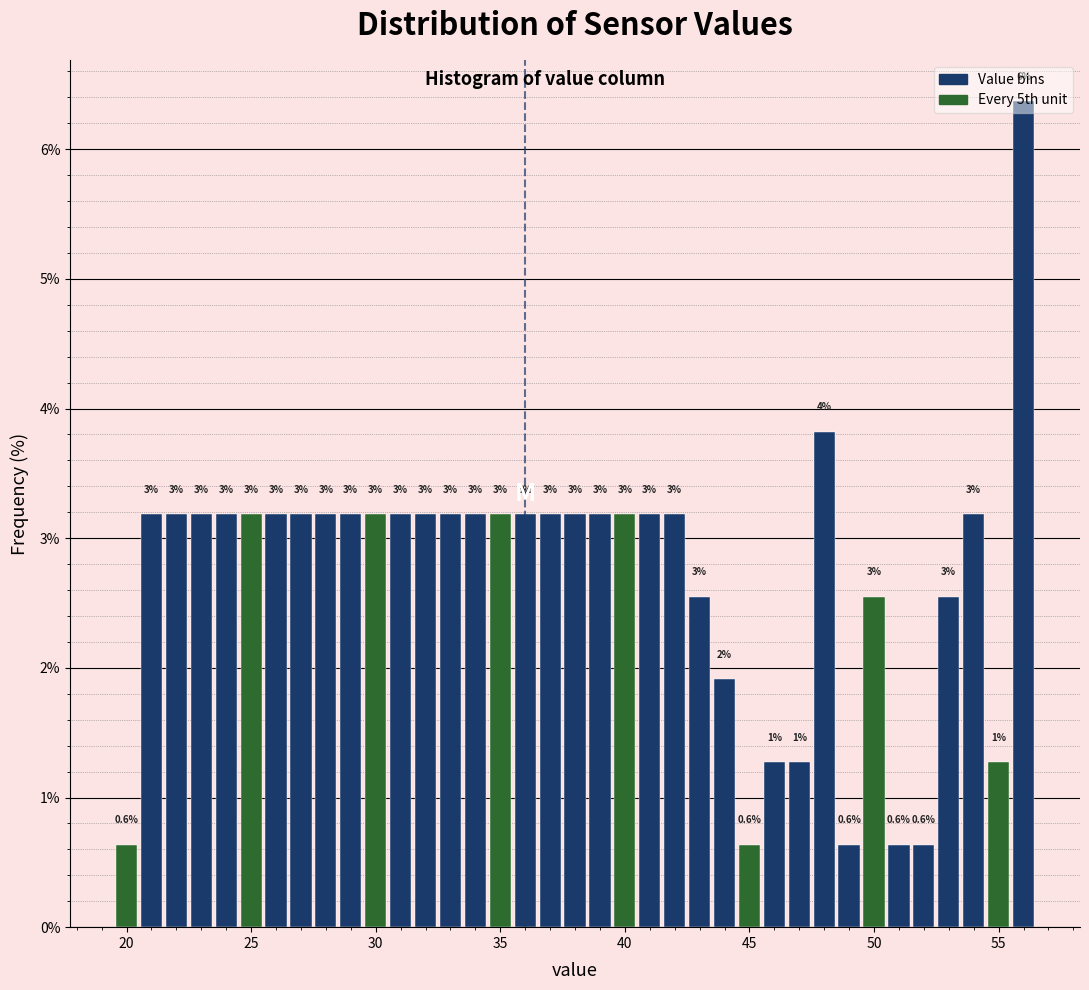

Read against the x-axis, roughly where is the centre of the tallest bar?

56.0